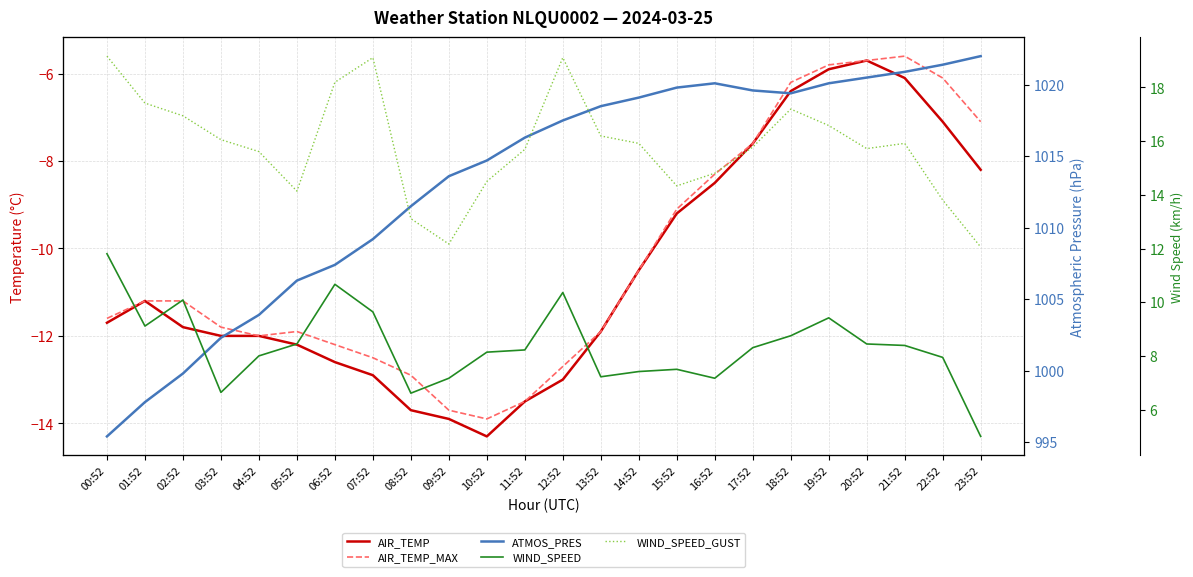

The WIND_SPEED_GUST series shows 16.6 at 19:52. True or false?

True